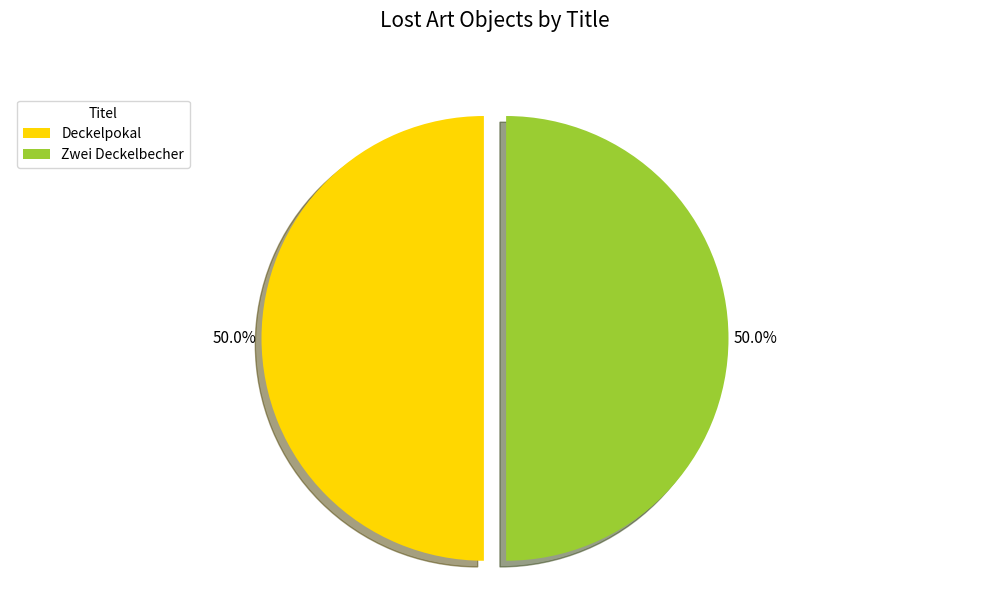

True or false: Zwei Deckelbecher accounts for 50% of the total.

True